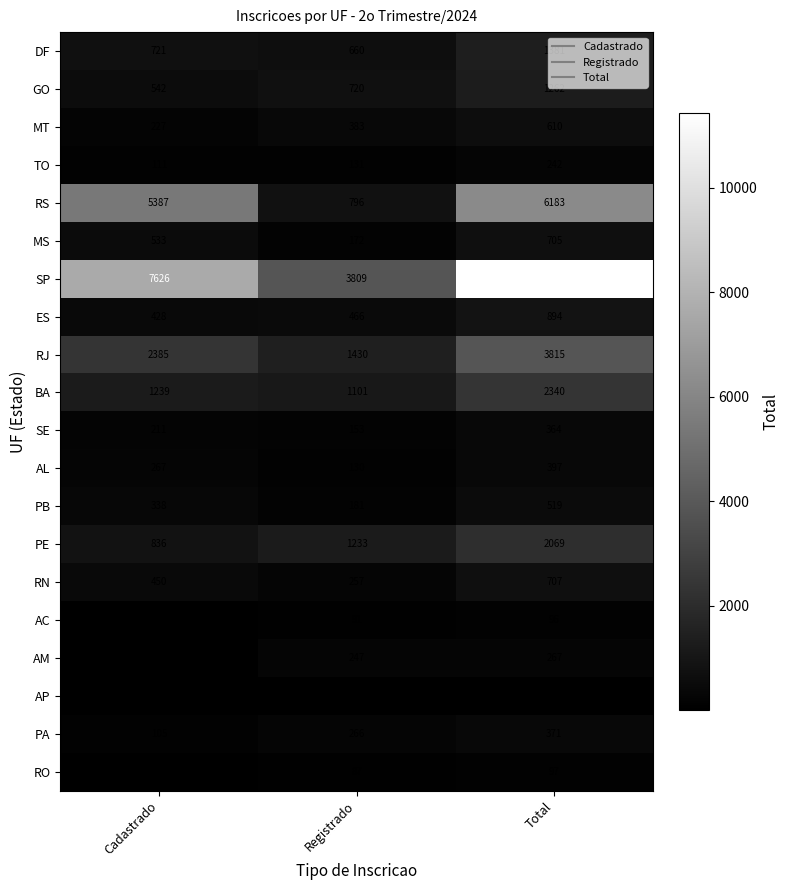

What is the highest value of the PA series?

371